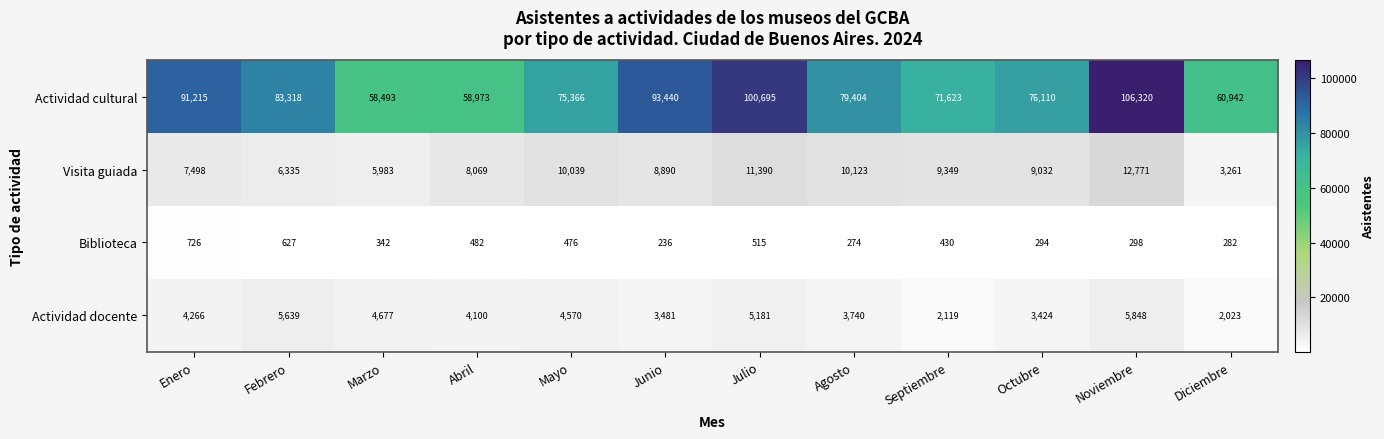

At Noviembre, list the series in order from smallest to largest.

Biblioteca, Actividad docente, Visita guiada, Actividad cultural